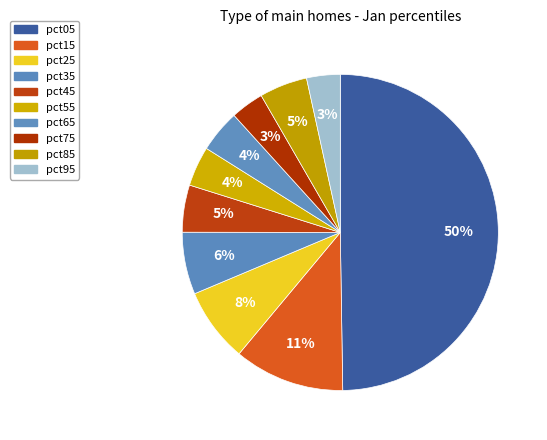

Between pct65 and pct05, which is larger?

pct05